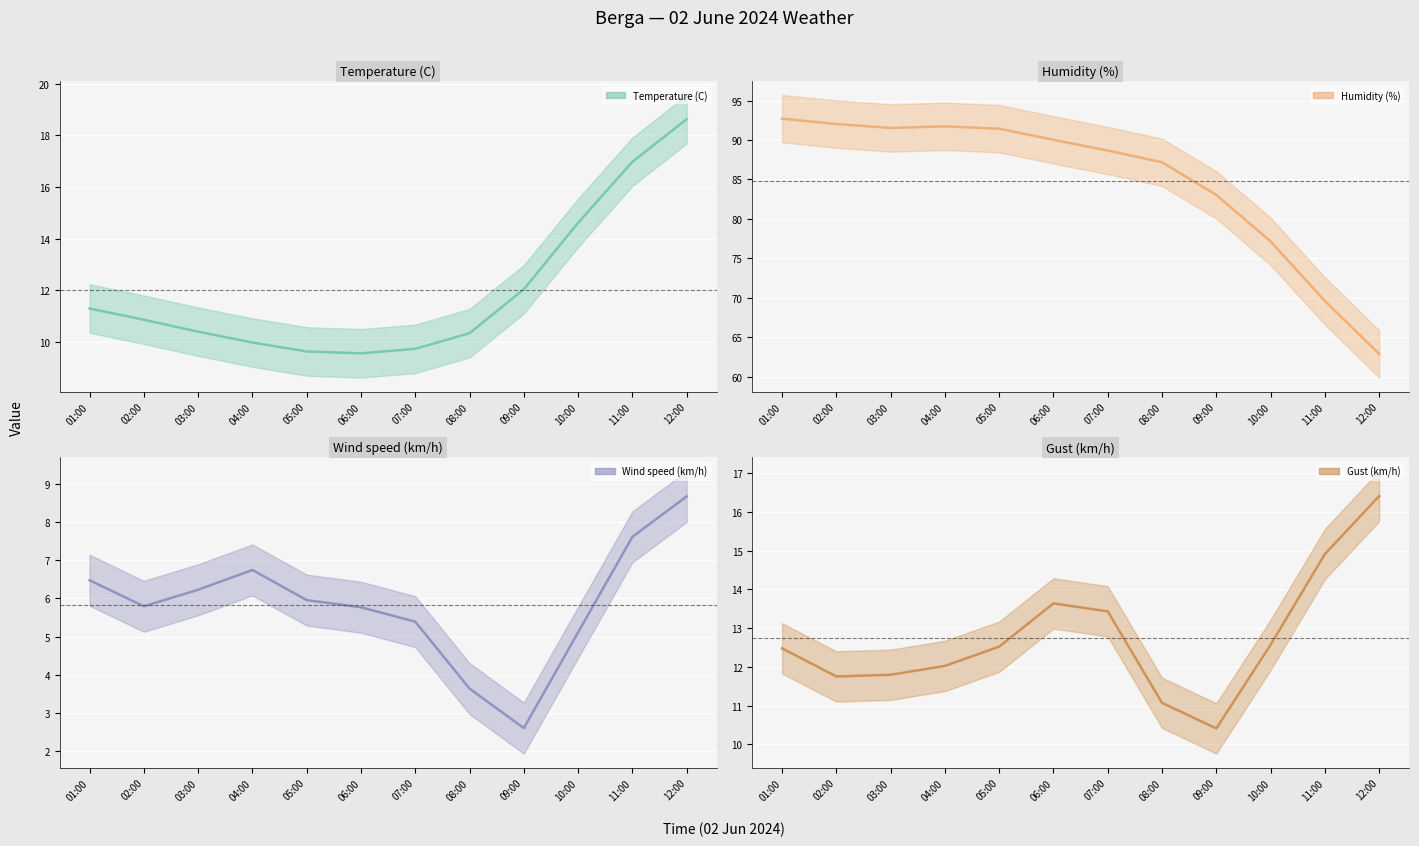

What is the label of the 12th point from the left?

12:00